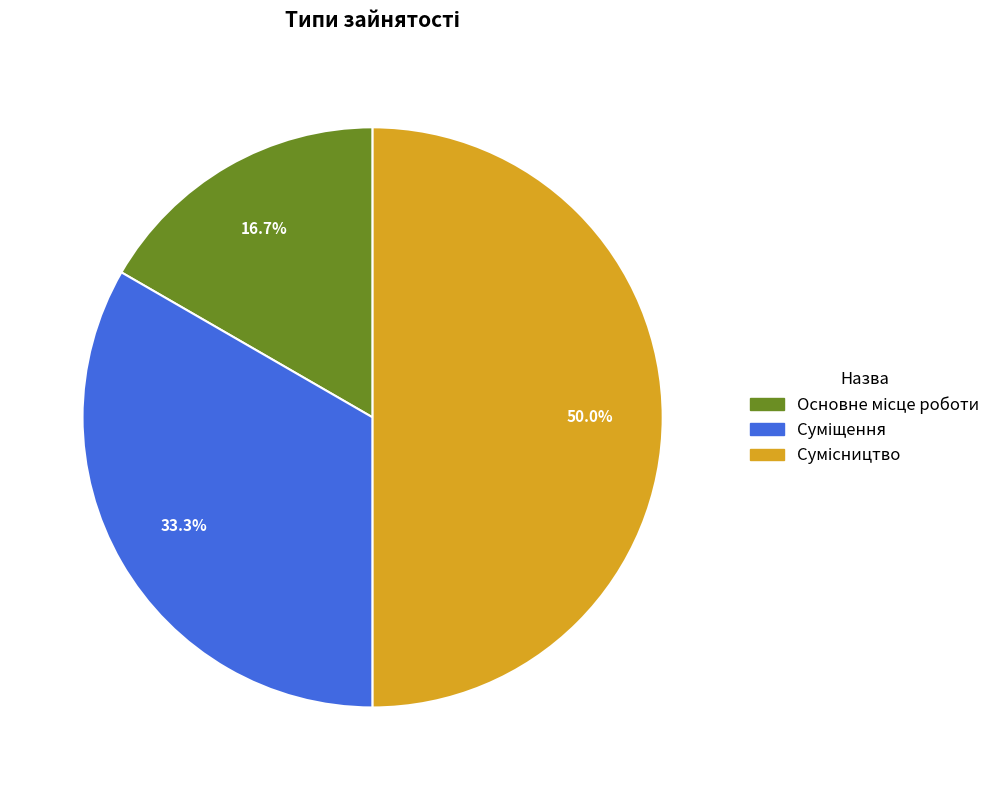

How many slices are in this pie chart?

3